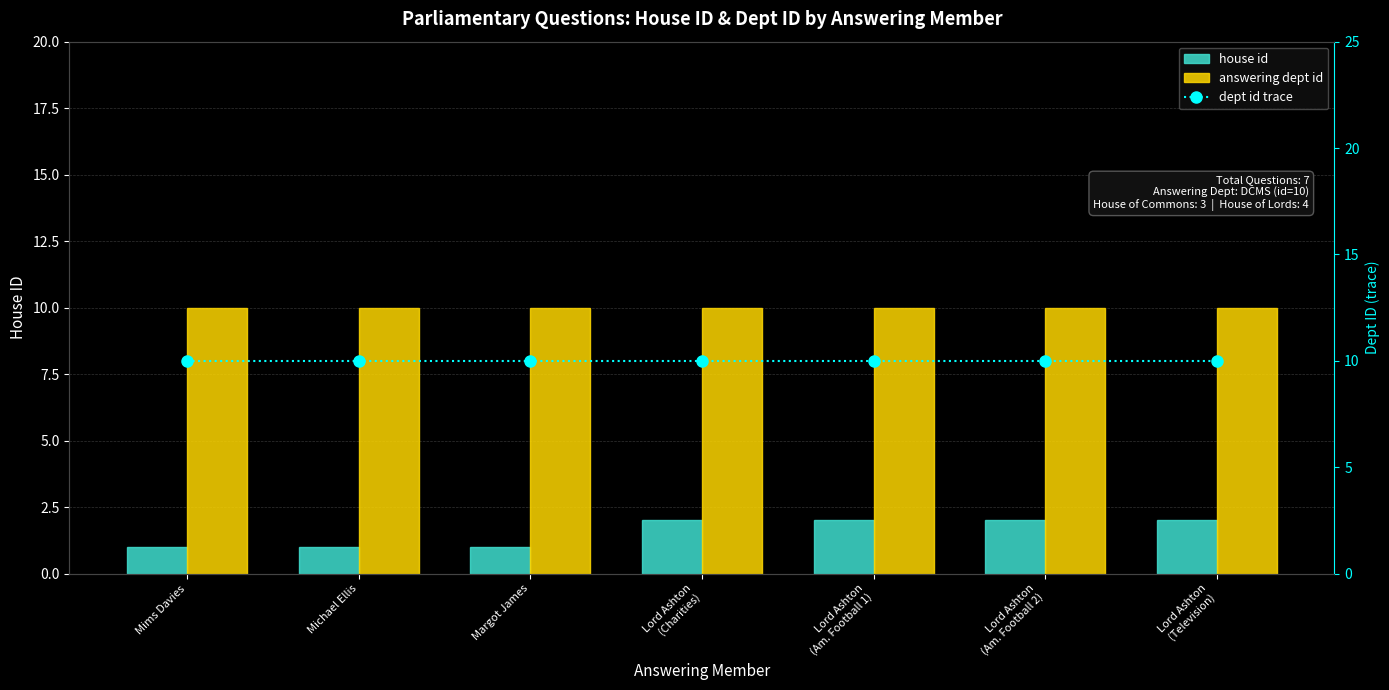

Reading left to right, list all the values displayed in this chart.

house id: 1	1	1	2	2	2	2
answering dept id: 10	10	10	10	10	10	10
dept id trace: 10	10	10	10	10	10	10